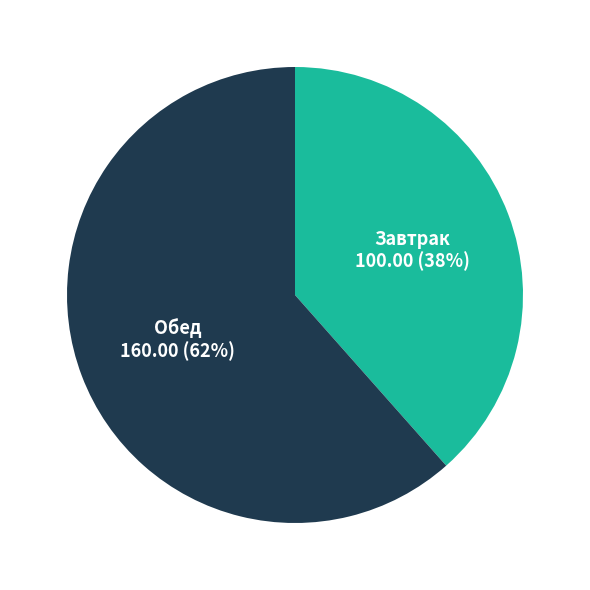

What is the largest slice in the pie chart?

Обед